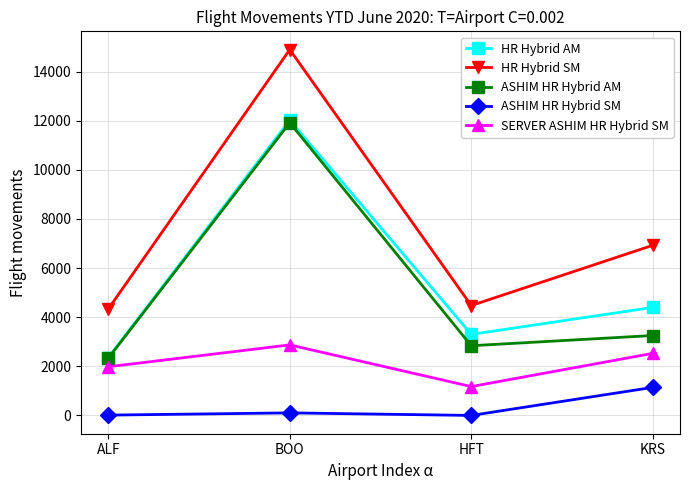

What are all the series names shown in the legend?

HR Hybrid AM, HR Hybrid SM, ASHIM HR Hybrid AM, ASHIM HR Hybrid SM, SERVER ASHIM HR Hybrid SM